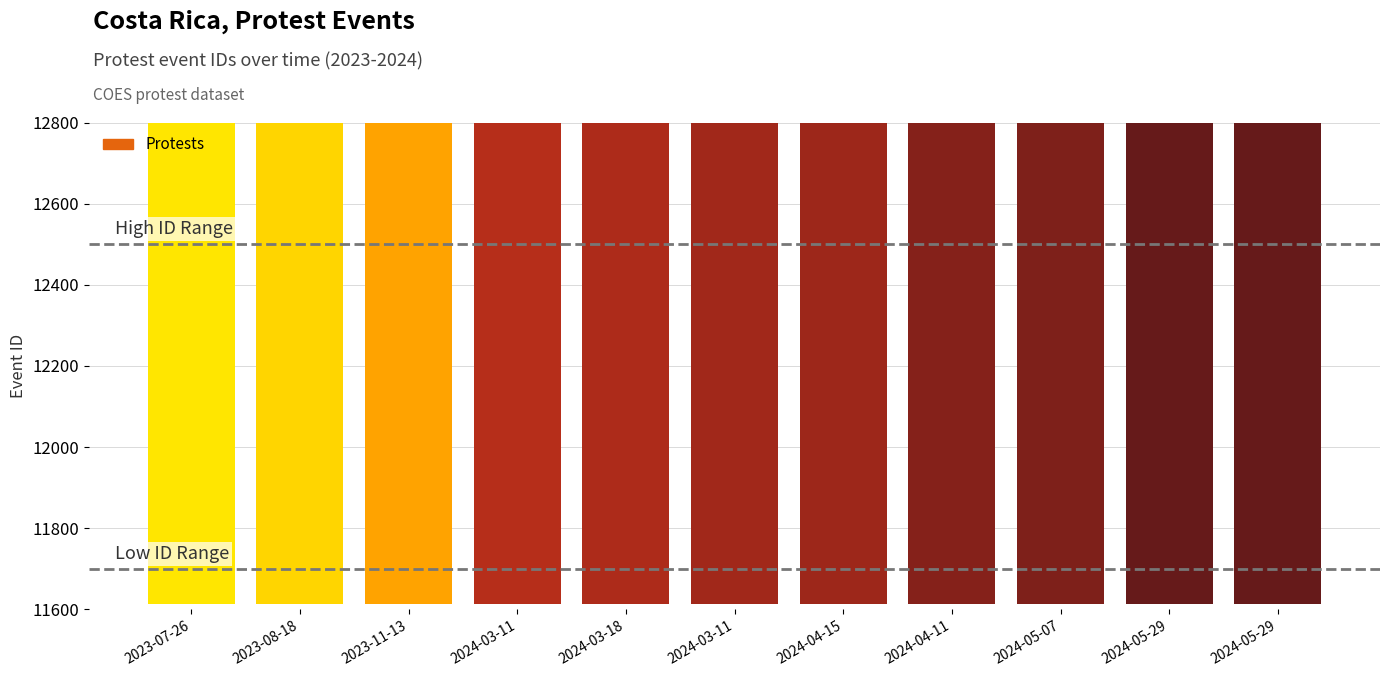

What is the label of the 9th bar from the left?

2024-05-07